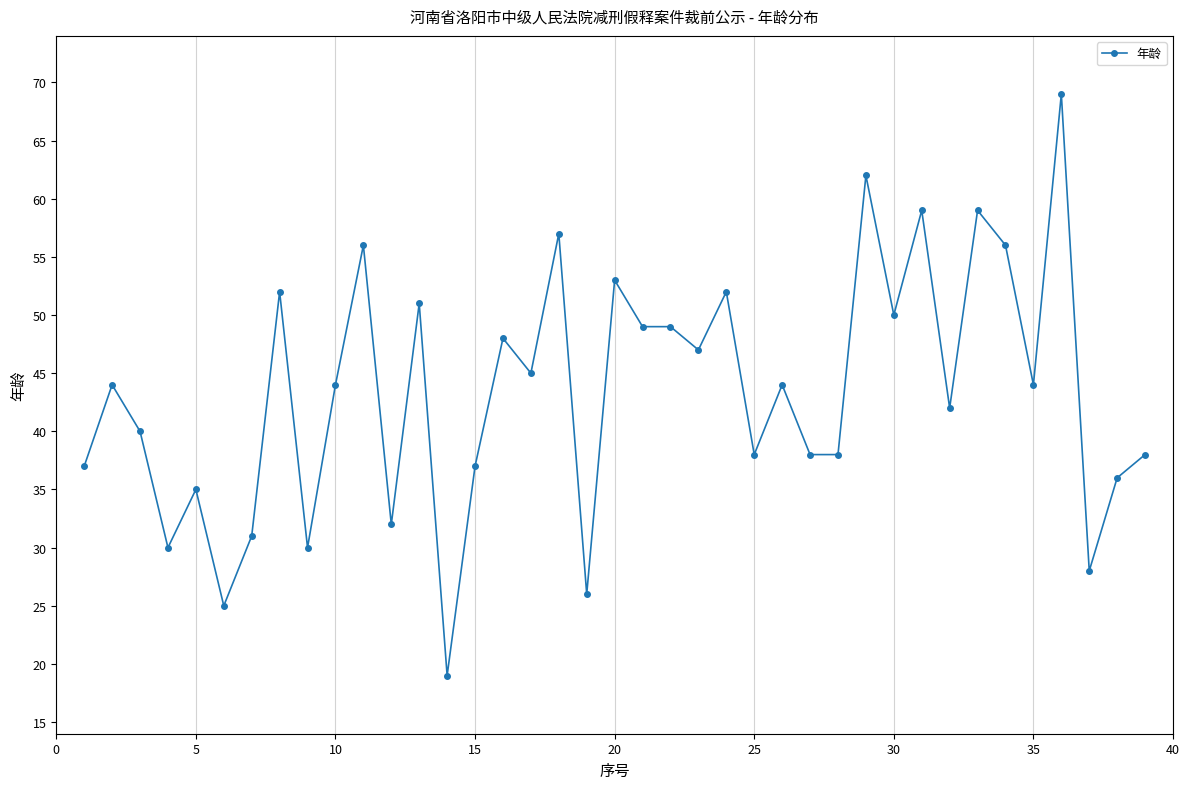

What is the value of the 5th point from the left?

35